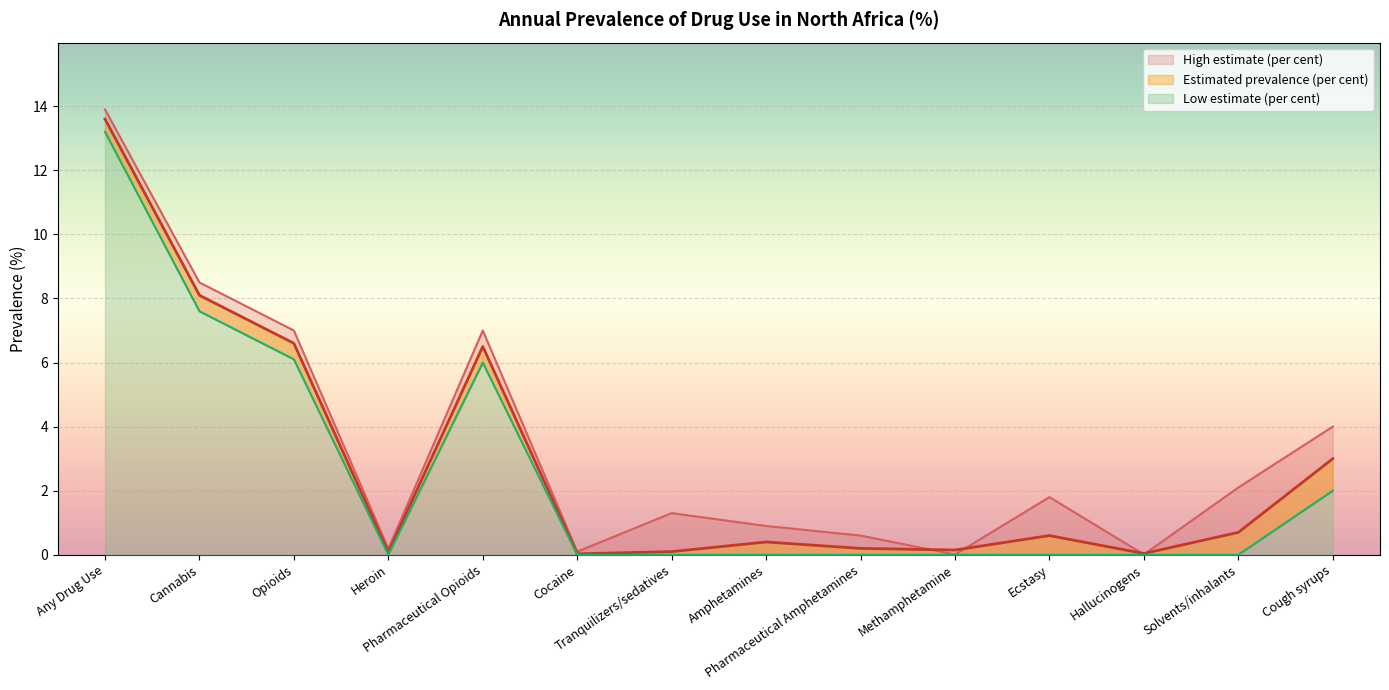

What is the total value across all series at Solvents/inhalants?

2.8